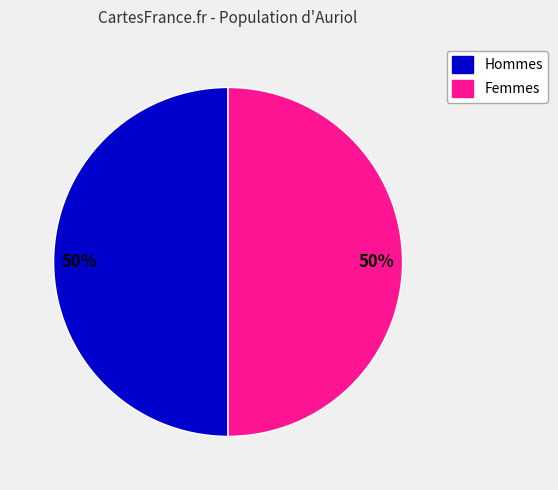

How many slices are in this pie chart?

2